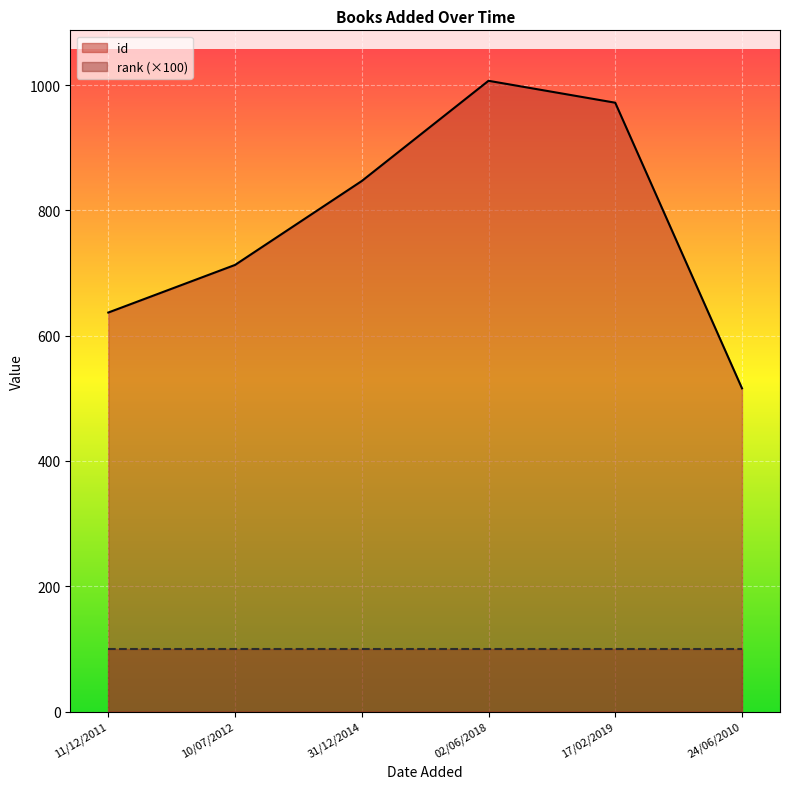

What is the difference between the second highest and minimum values?

456